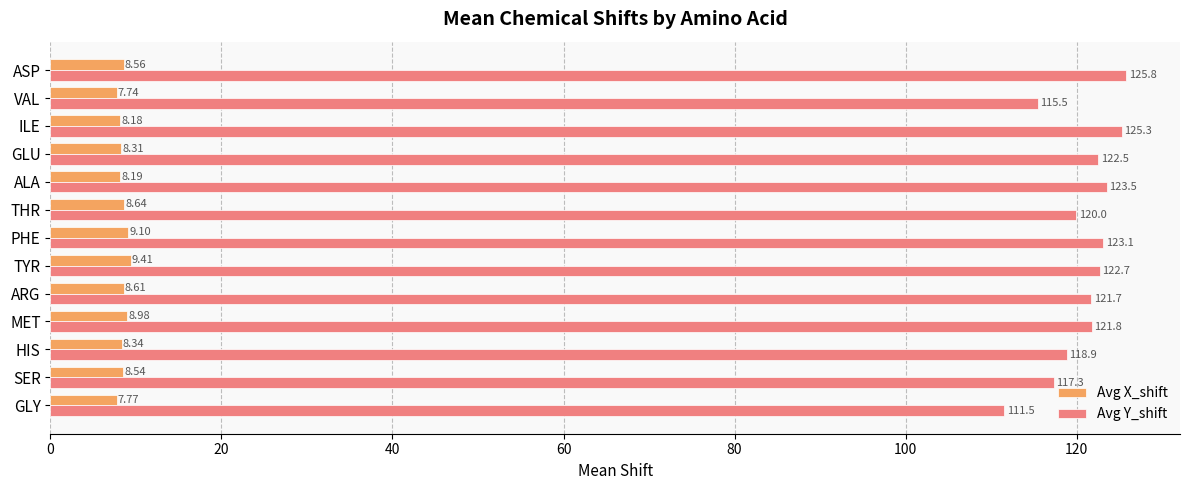

List the series in order of their overall mean, lowest first.

Avg X_shift, Avg Y_shift